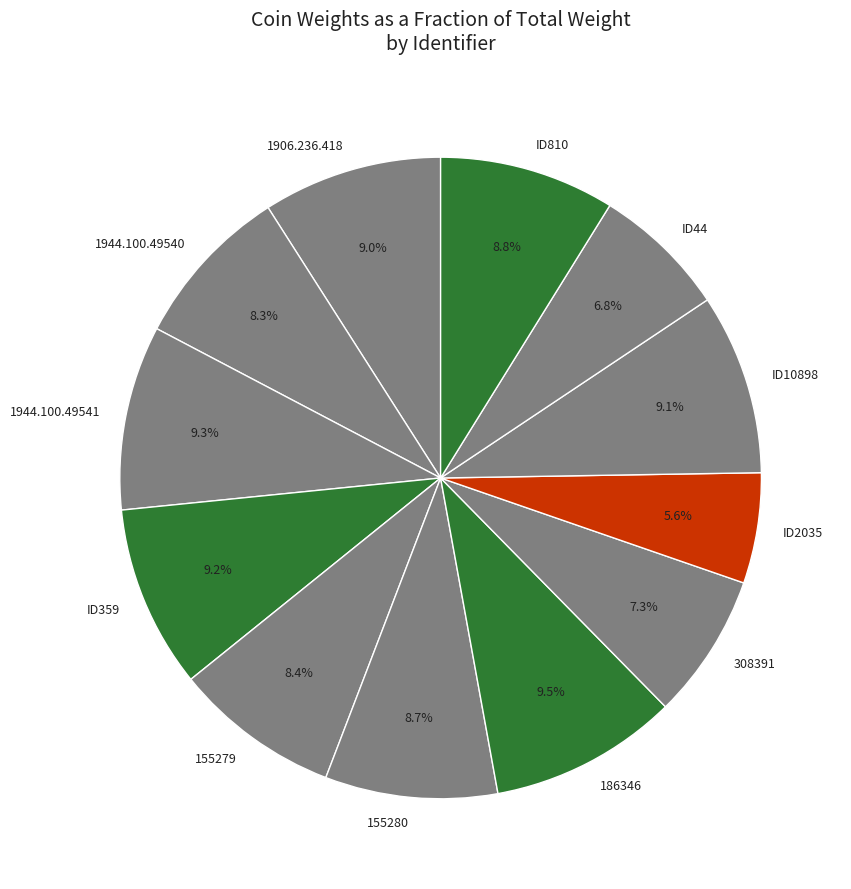

What is the smallest slice in the pie chart?

ID2035